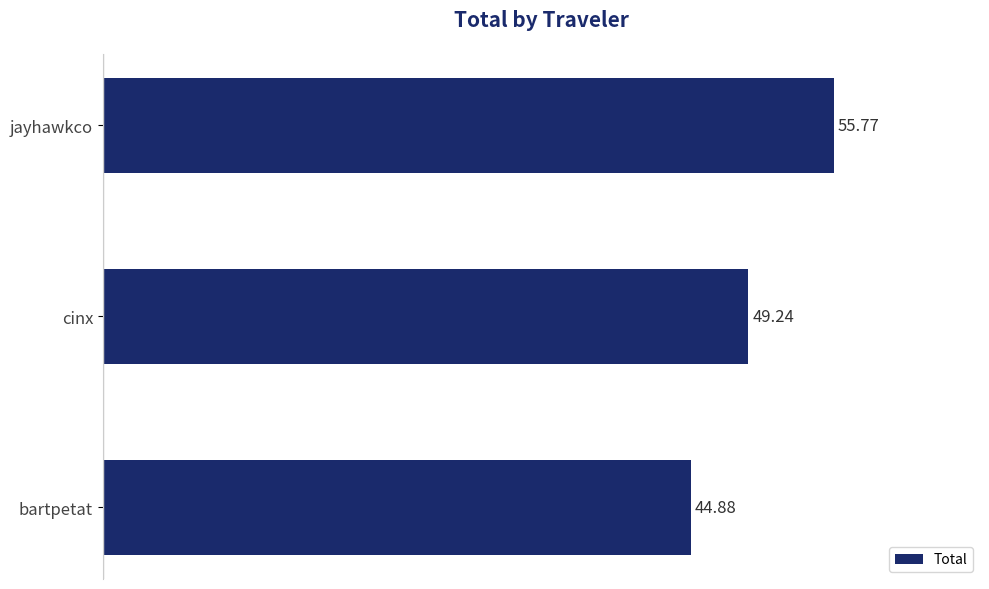

List the labels in order of value, smallest first.

bartpetat, cinx, jayhawkco